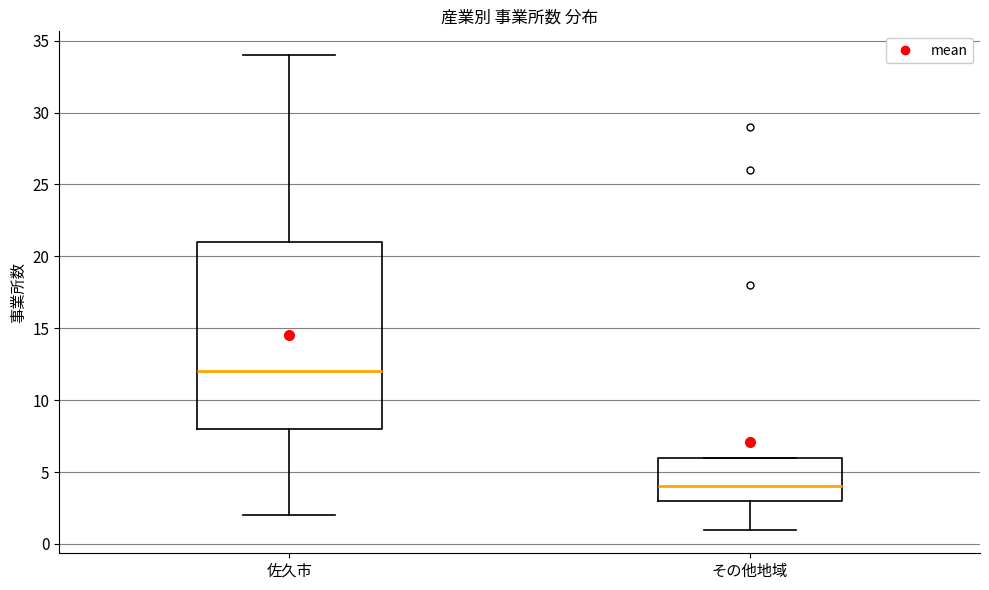

Reading left to right, read every box against the y-axis: the position of its median line, the range the box covers, and the ends of its whiskers. The values are not printed on the chart, so give them approximately, as read against the axis.

佐久市: median 12, box 8 to 21, whiskers 2 to 34
その他地域: median 4, box 3 to 6, whiskers 1 to 6